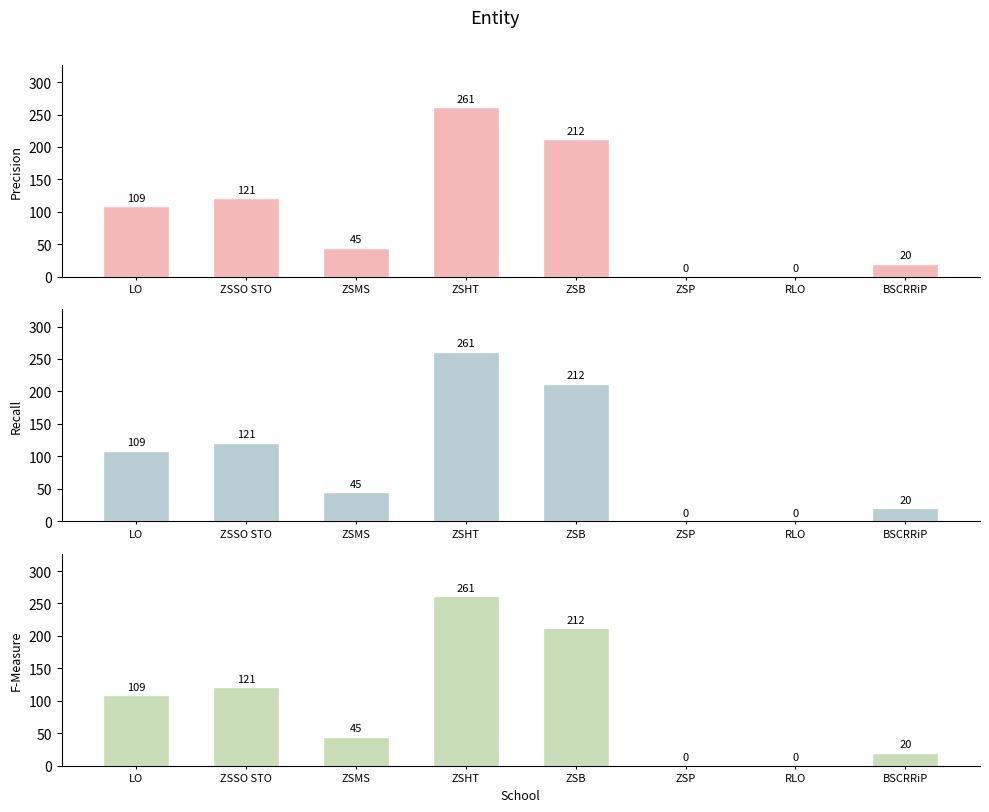

What are all the series names shown in the legend?

Precision, Recall, F-Measure